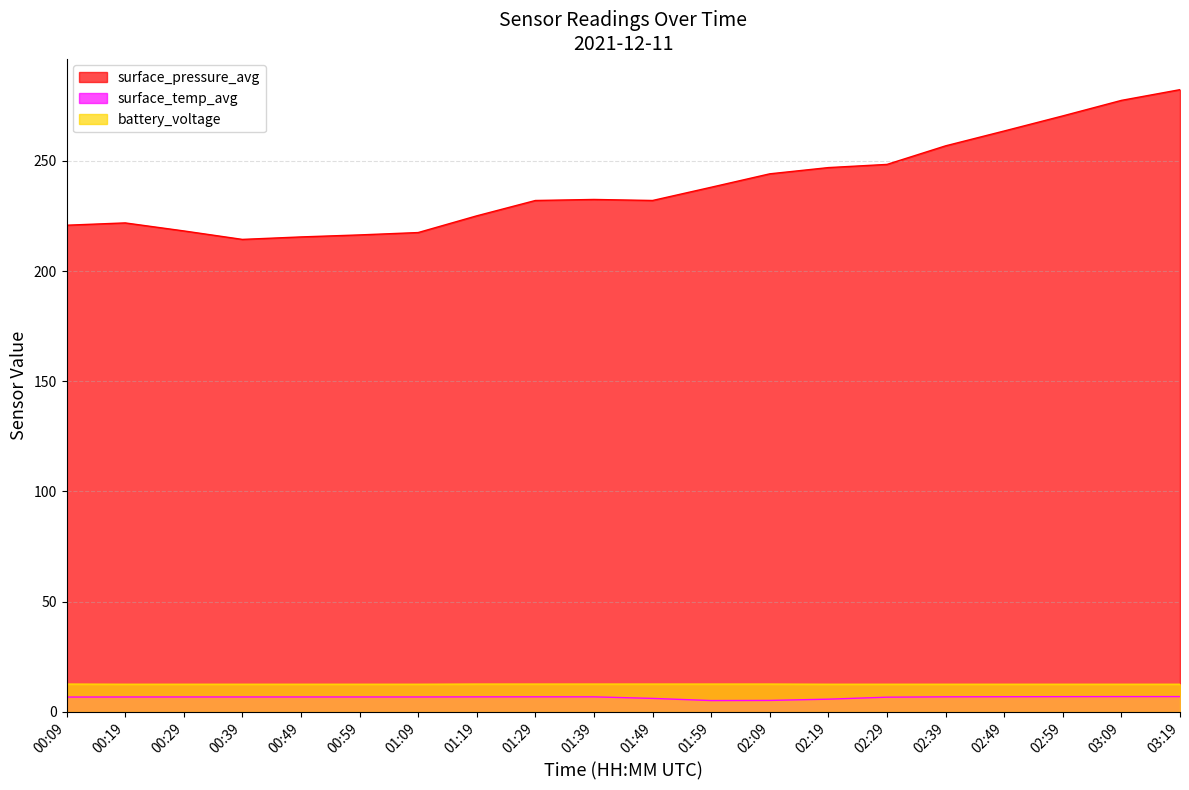

Which label corresponds to the largest value in the chart?

03:19